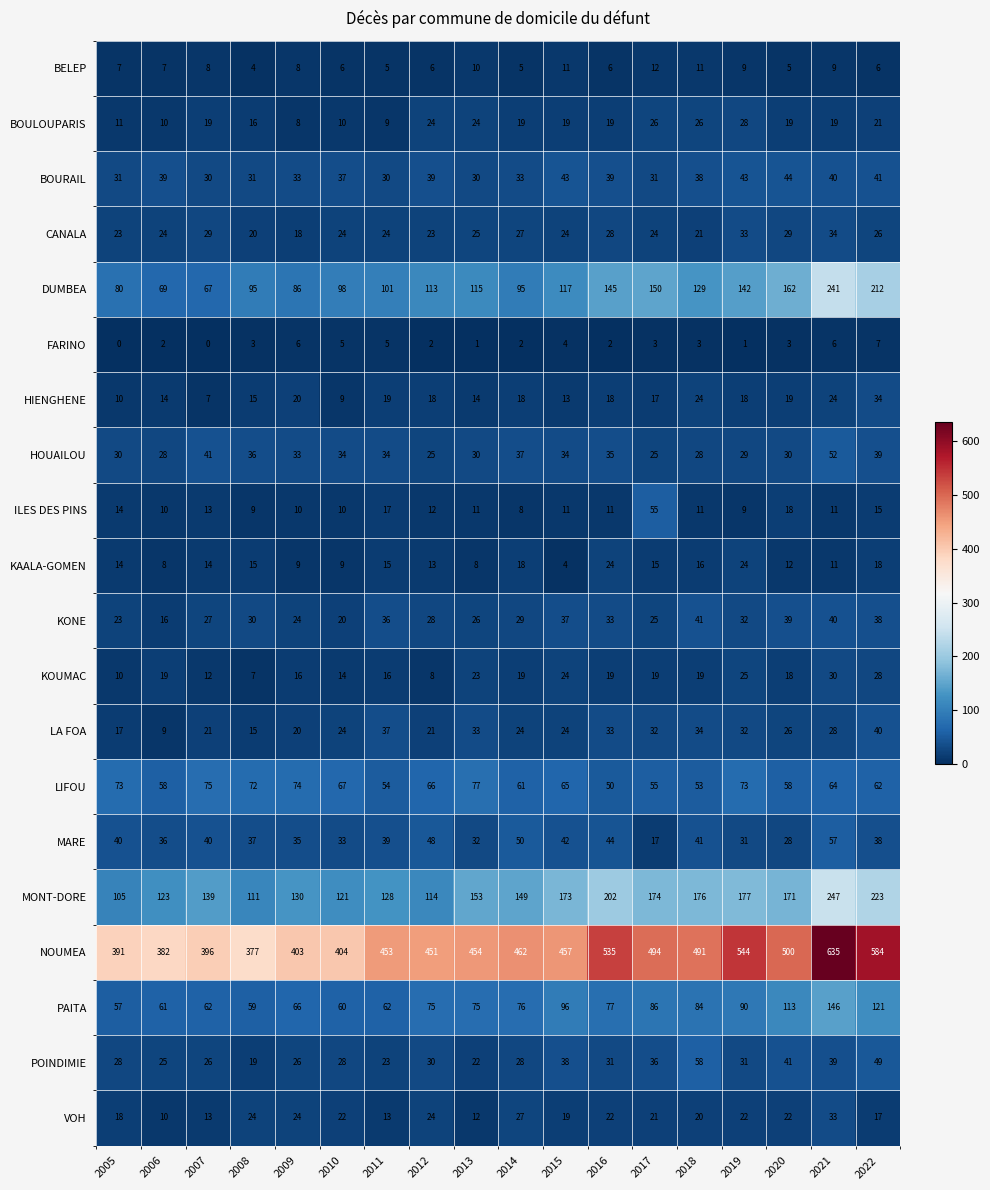

Between 2018 and 2022, which series saw the biggest shift?

NOUMEA